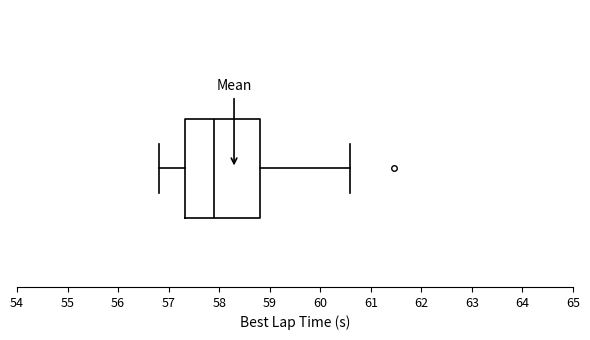

Where does the right whisker of the box end on the x-axis? The values are not printed on the chart, so give them approximately, as read against the axis.

60.6